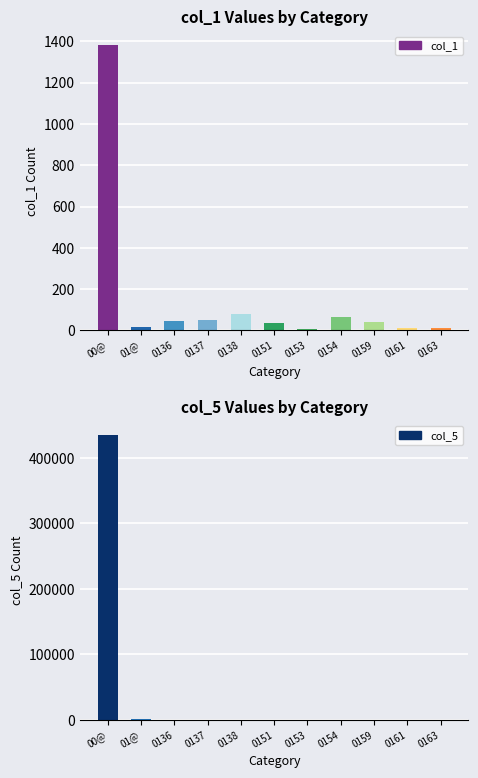

What is the difference between the second highest and second lowest values in the col_1 series?

67